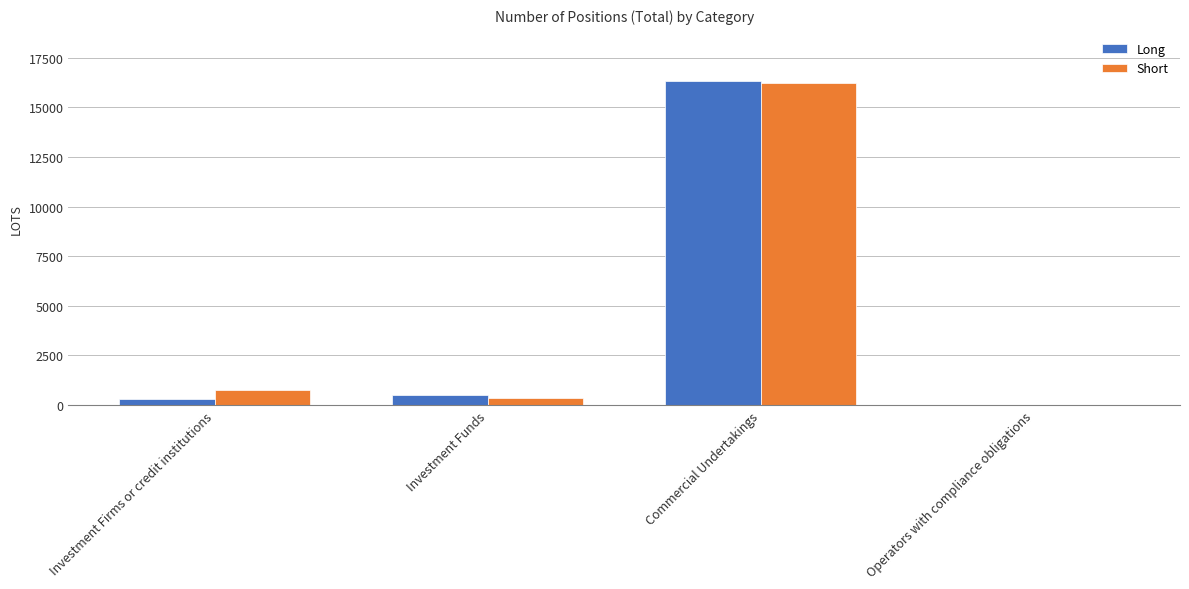

What is the sum of the Long values at Commercial Undertakings and Investment Firms or credit institutions?

16664.3